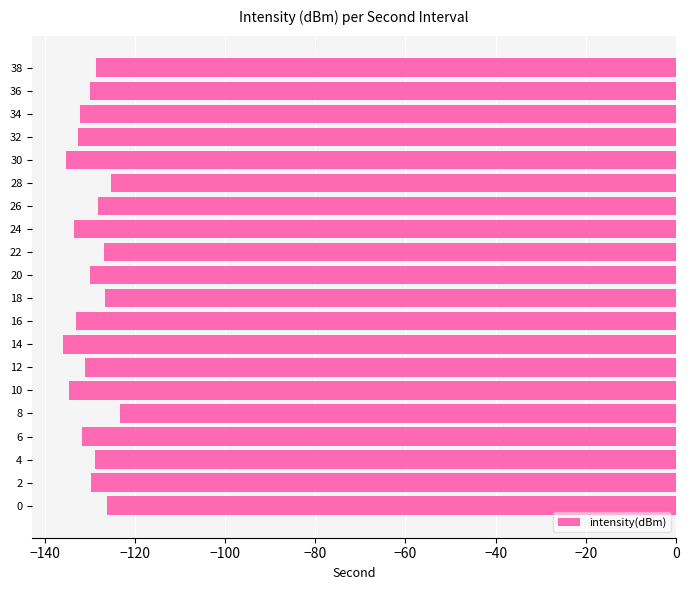

What is the change in value from 20 to 30?

-5.3